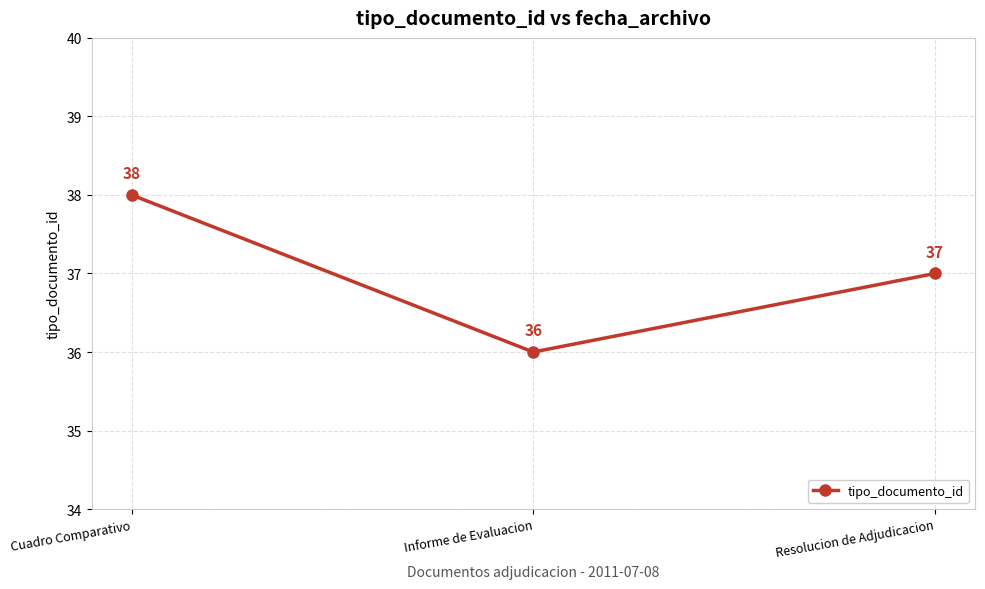

Reading left to right, what are all the values shown in this chart?

38	36	37